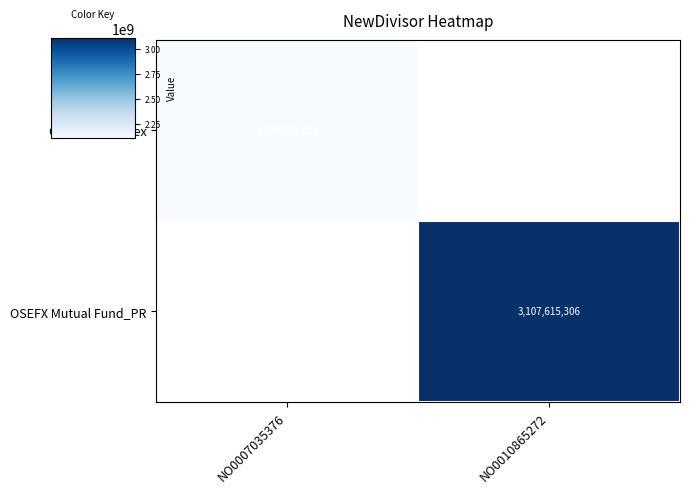

At how many categories does at least one series exceed 2335000432?

1